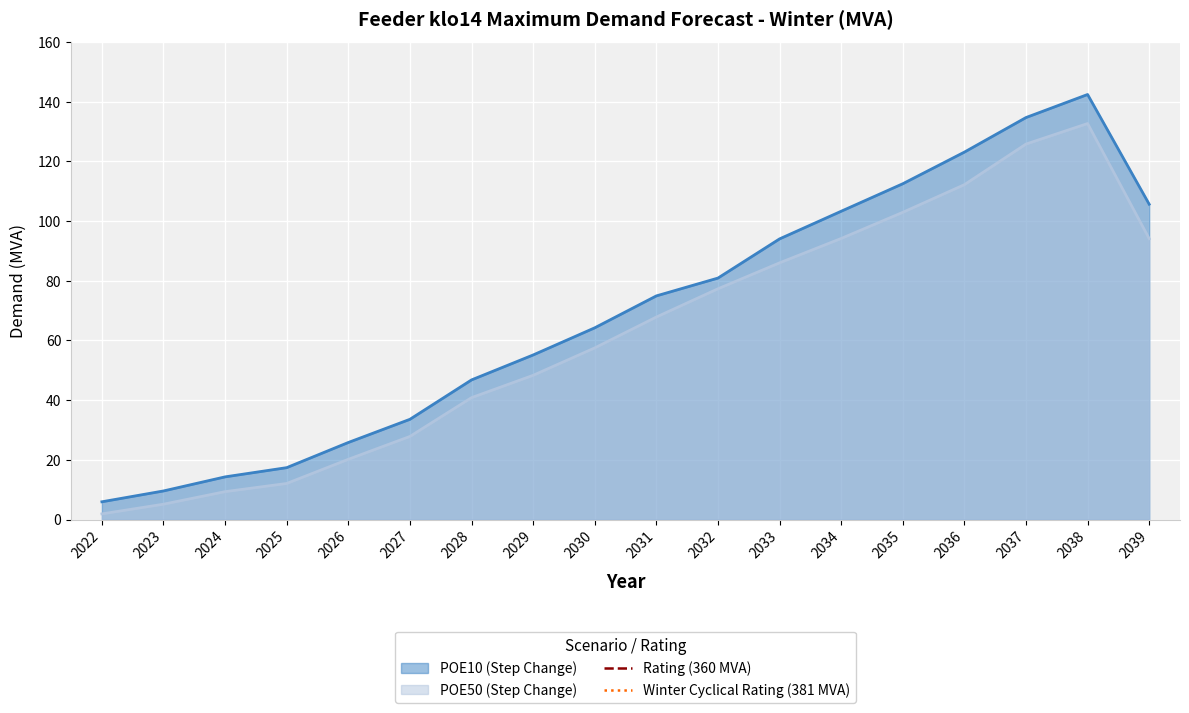

What is the value of the Rating (360 MVA) point at the 1st from the left?

360